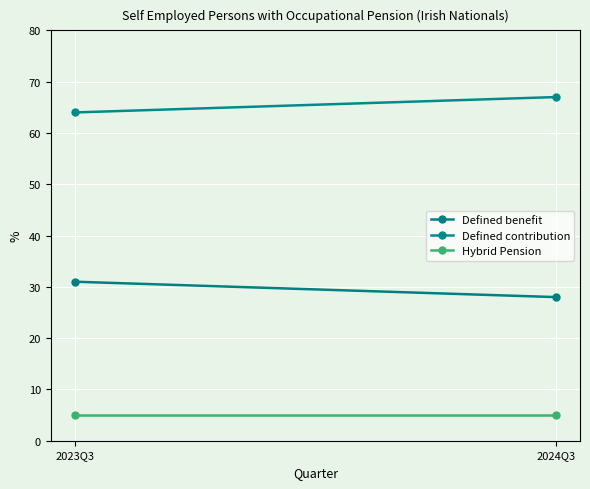

Between 2024Q3 and 2023Q3, which is larger?

2023Q3